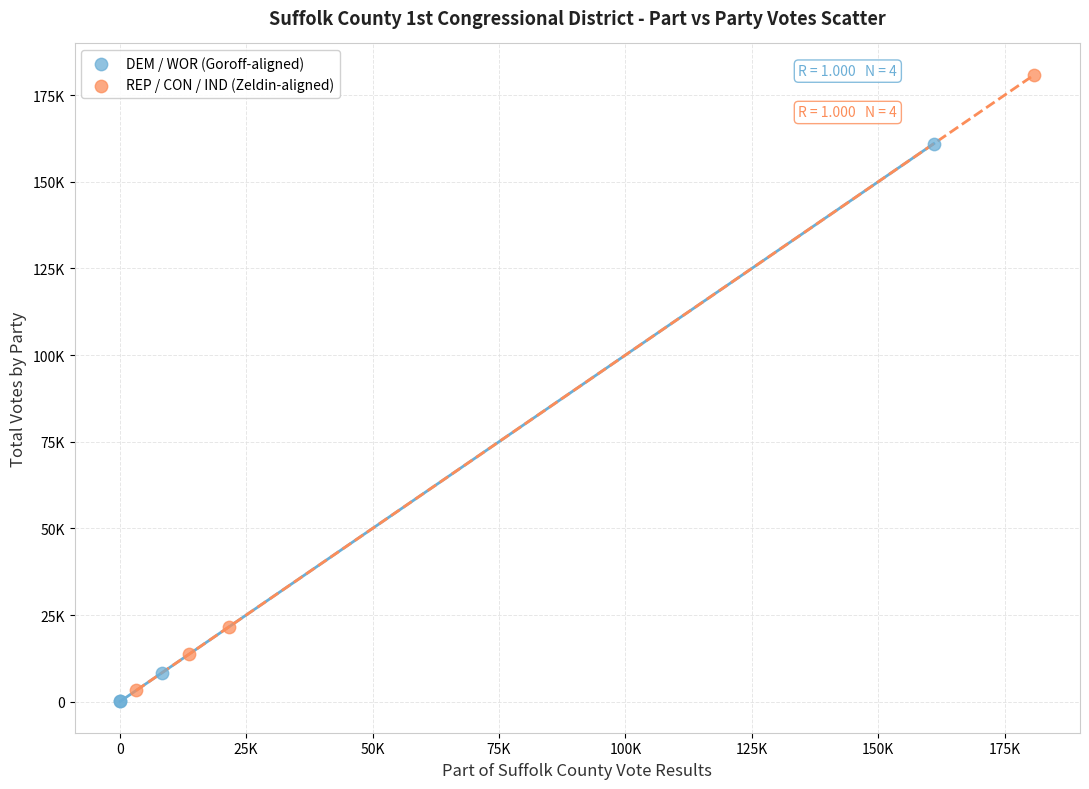

Which series contains the highest Y value?

REP / CON / IND (Zeldin-aligned)